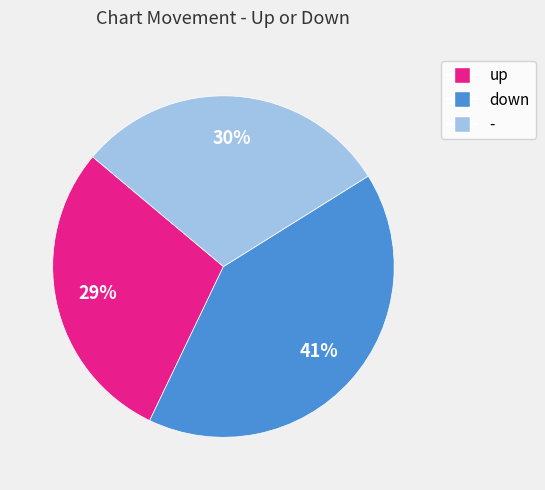

Is there a majority slice in this chart?

No